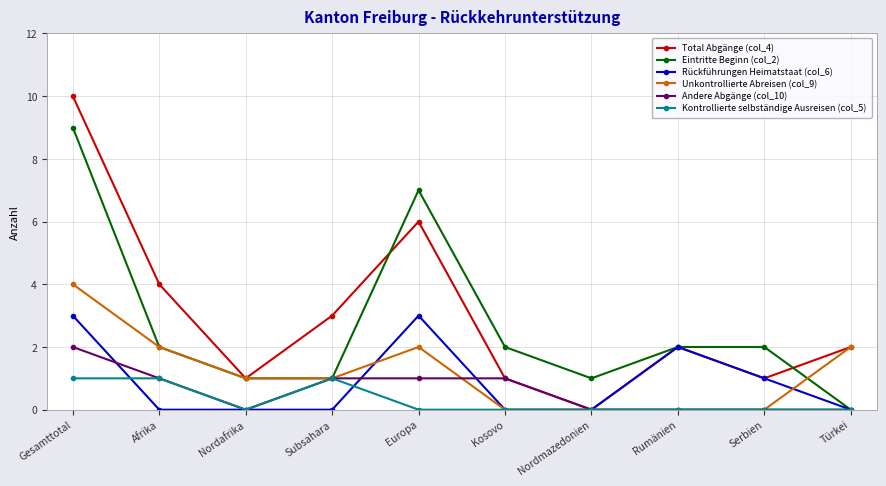

What are all the series names shown in the legend?

Total Abgänge (col_4), Eintritte Beginn (col_2), Rückführungen Heimatstaat (col_6), Unkontrollierte Abreisen (col_9), Andere Abgänge (col_10), Kontrollierte selbständige Ausreisen (col_5)